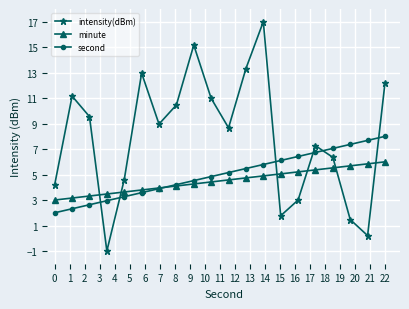

How many interior local peaks does the intensity(dBm) series have?

5